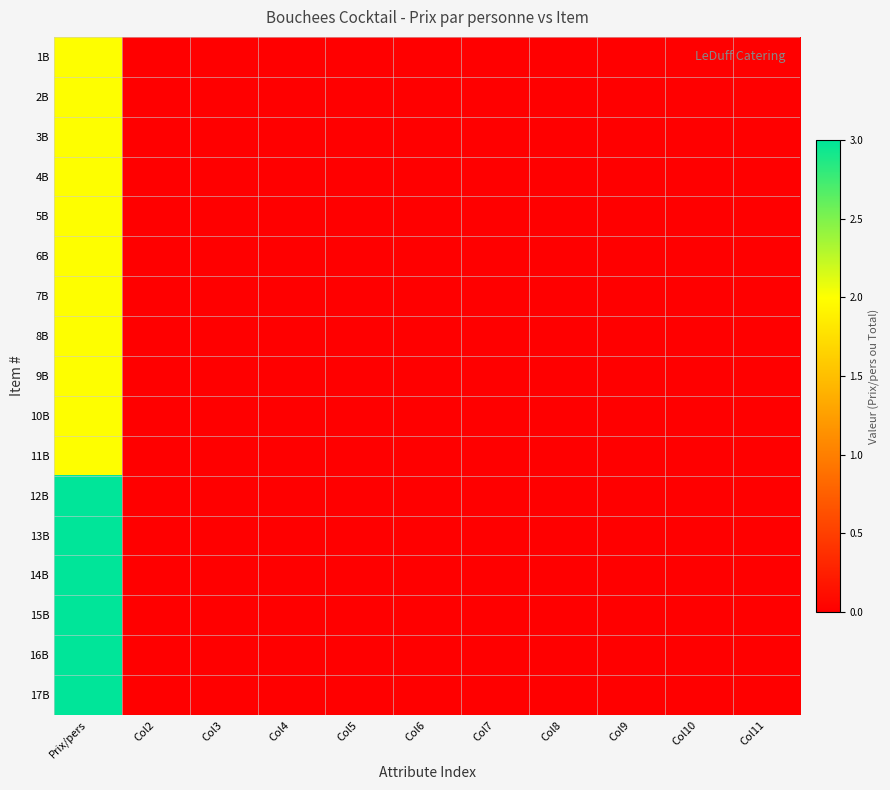

Rank the series at Col6 from lowest to highest value.

1B, 2B, 3B, 4B, 5B, 6B, 7B, 8B, 9B, 10B, 11B, 12B, 13B, 14B, 15B, 16B, 17B